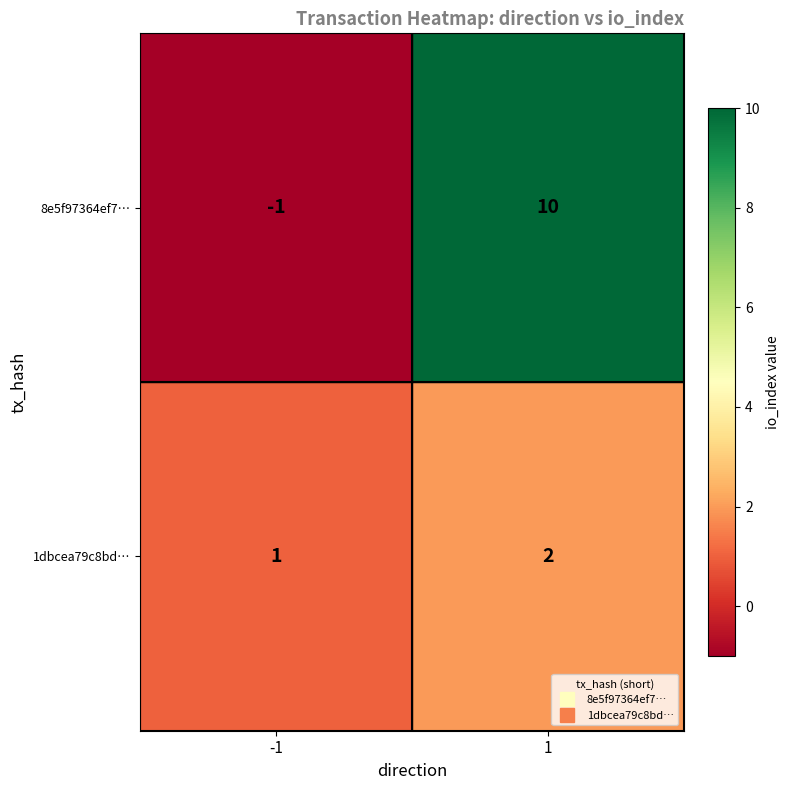

True or false: 8e5f97364ef7… has a value of -1 at -1.

True